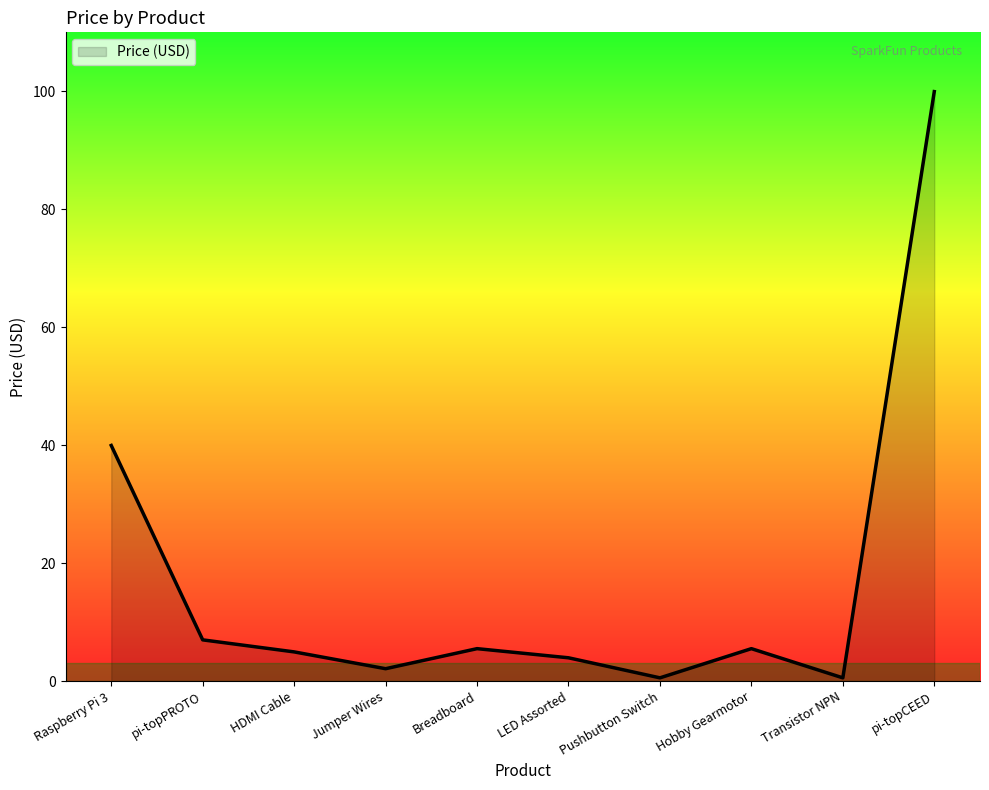

How many lines are shown in the chart?

1